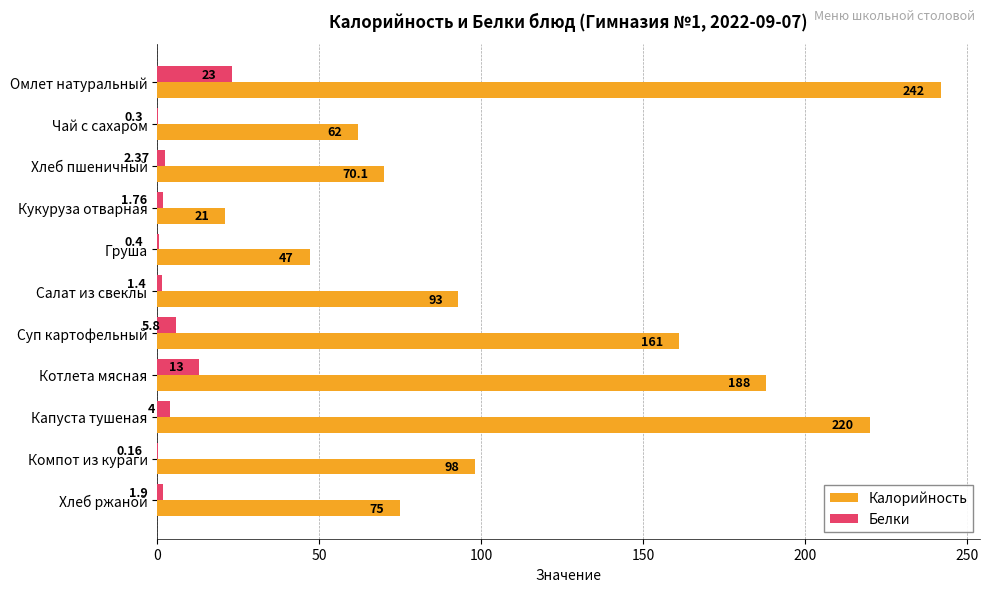

Between Омлет натуральный and Салат из свеклы, which series saw the biggest shift?

Калорийность